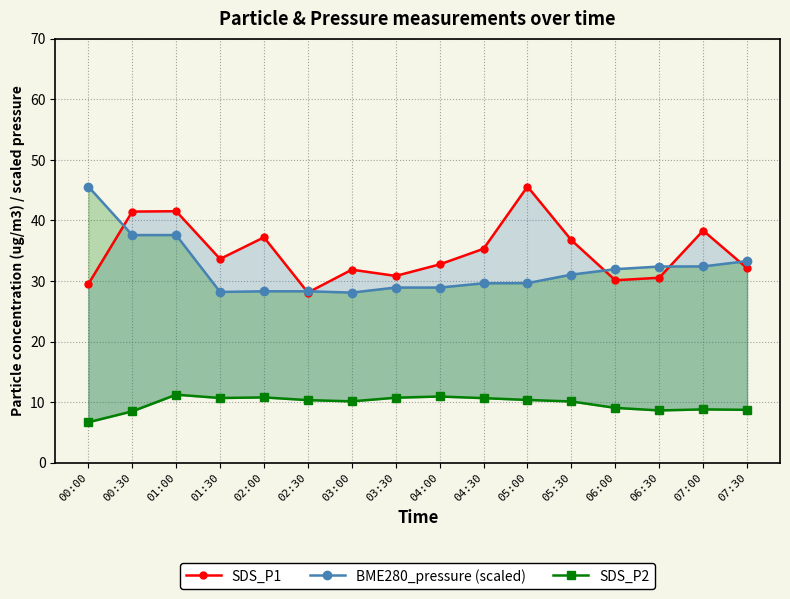

List the series in order of their peak value, lowest first.

SDS_P2, SDS_P1, BME280_pressure (scaled)